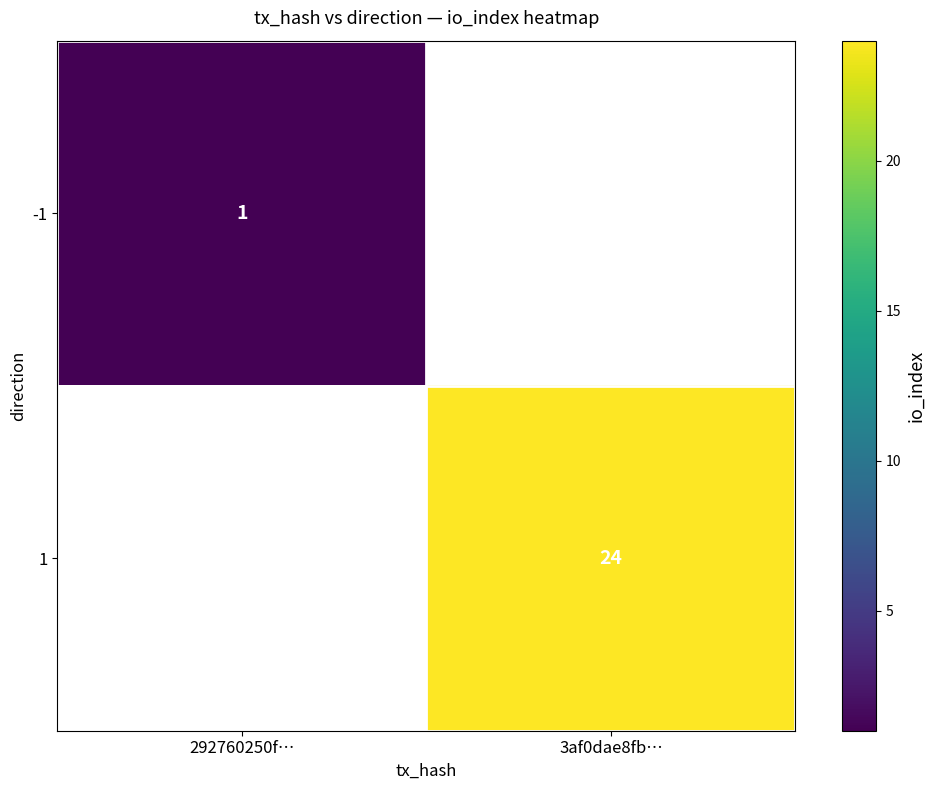

The -1 series shows 1 at 292760250f…. True or false?

True